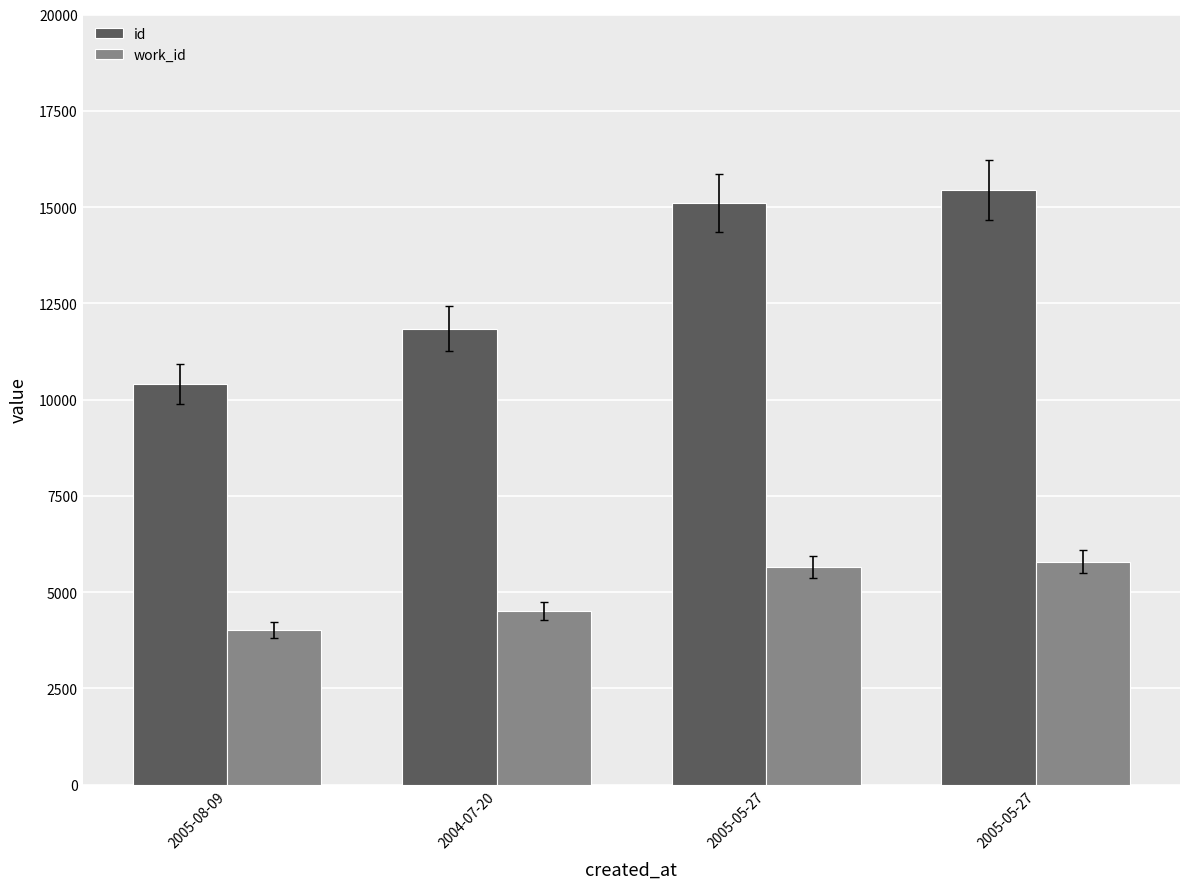

List the series in order of their overall mean, lowest first.

work_id, id